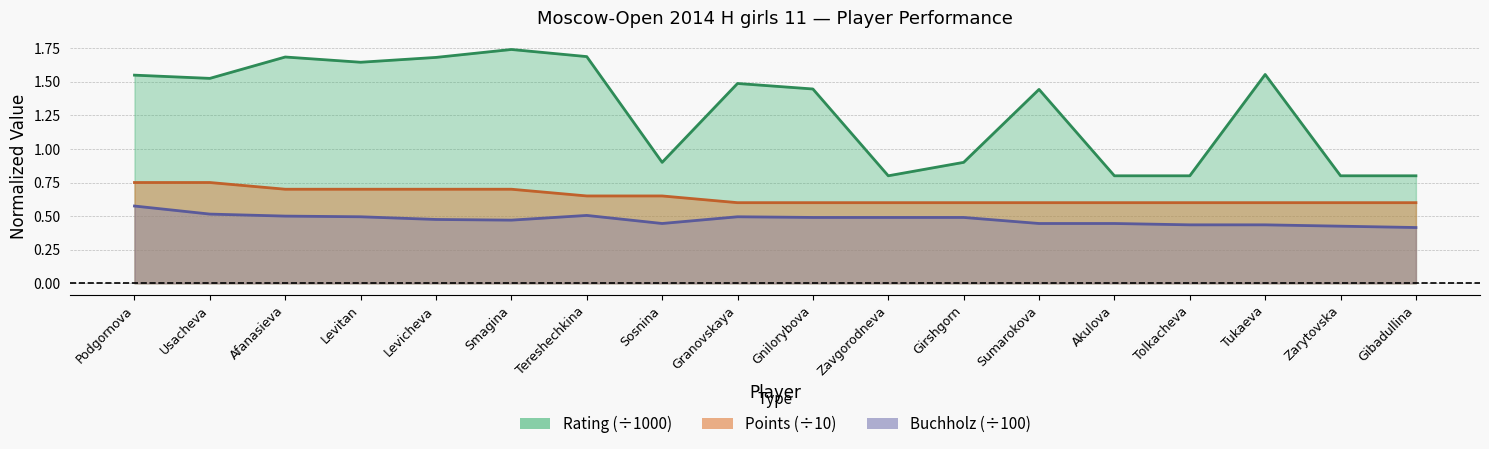

The value of Rating at Akulova is 0.4. True or false?

False